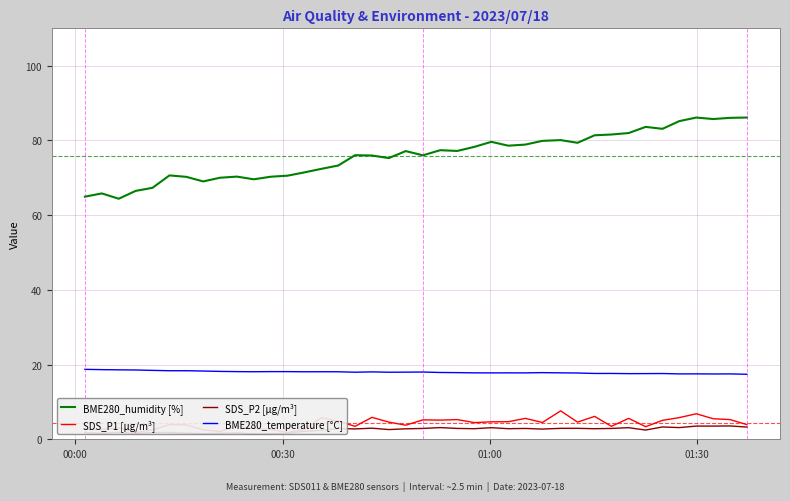

What is the lowest value of the BME280_temperature [°C] series?

17.4